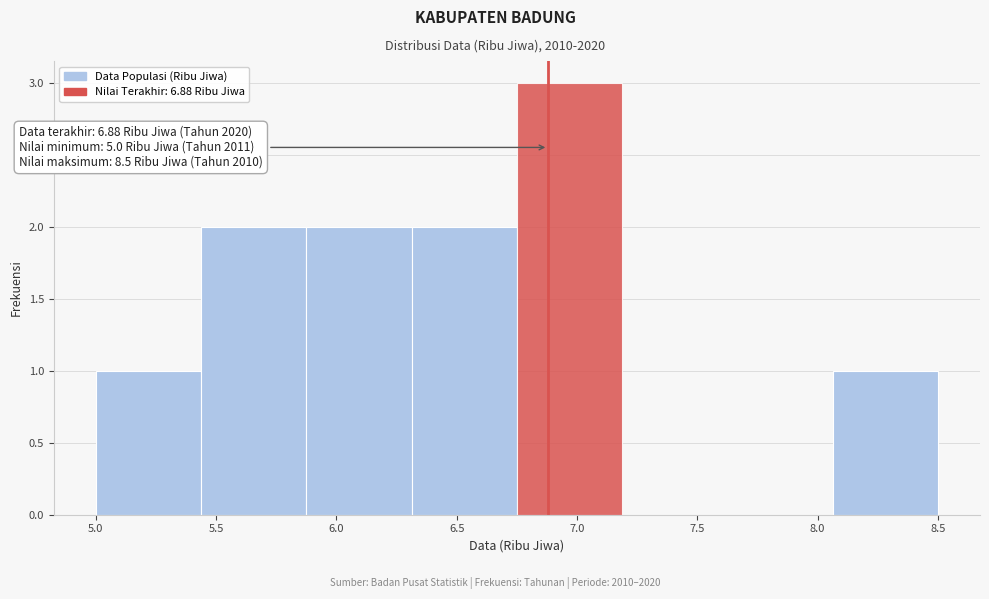

Which range on the x-axis has the tallest bar?

6.75 to 7.20